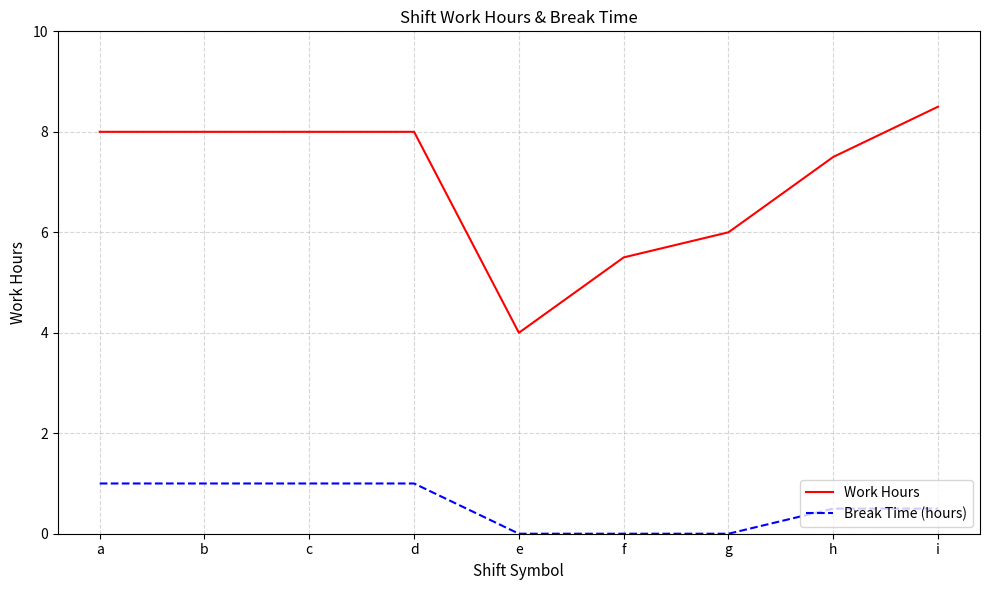

Between d and f, which series saw the biggest shift?

Work Hours